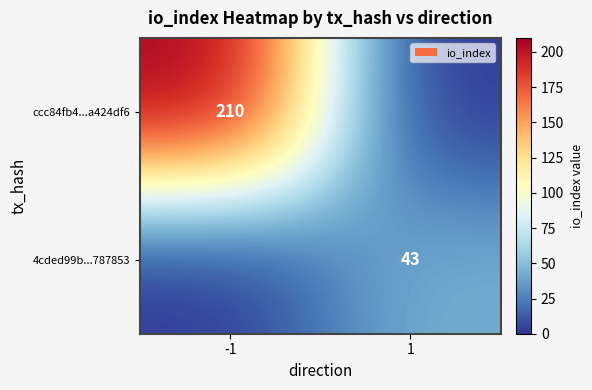

The value of 4cded99b...787853 at 1 is 28. True or false?

False